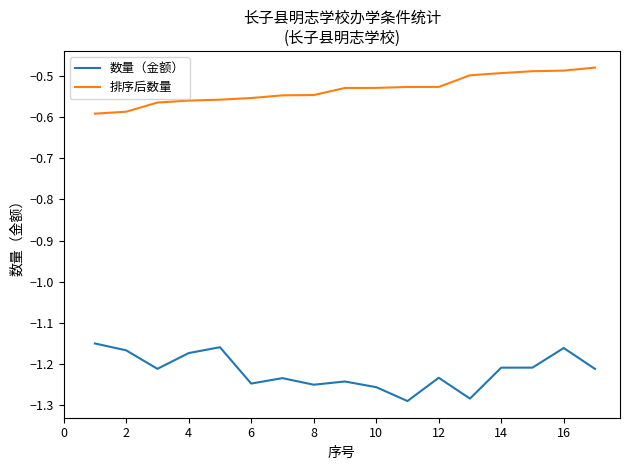

True or false: 排序后数量 and 数量（金额） cross at least once.

False